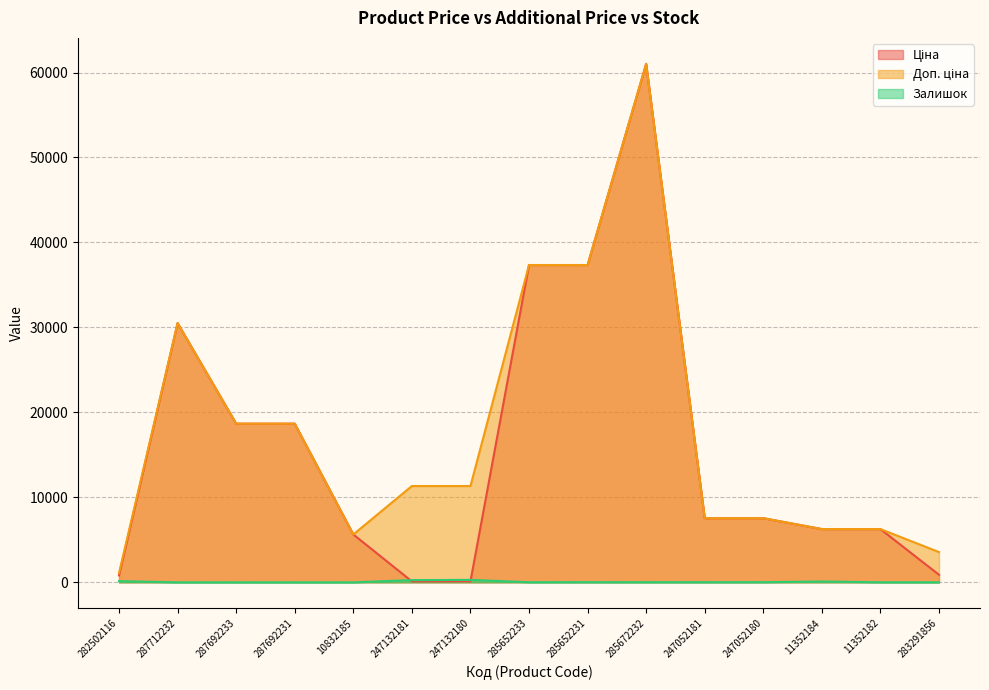

Which series changed the most between 247132181 and 285672232?

Ціна